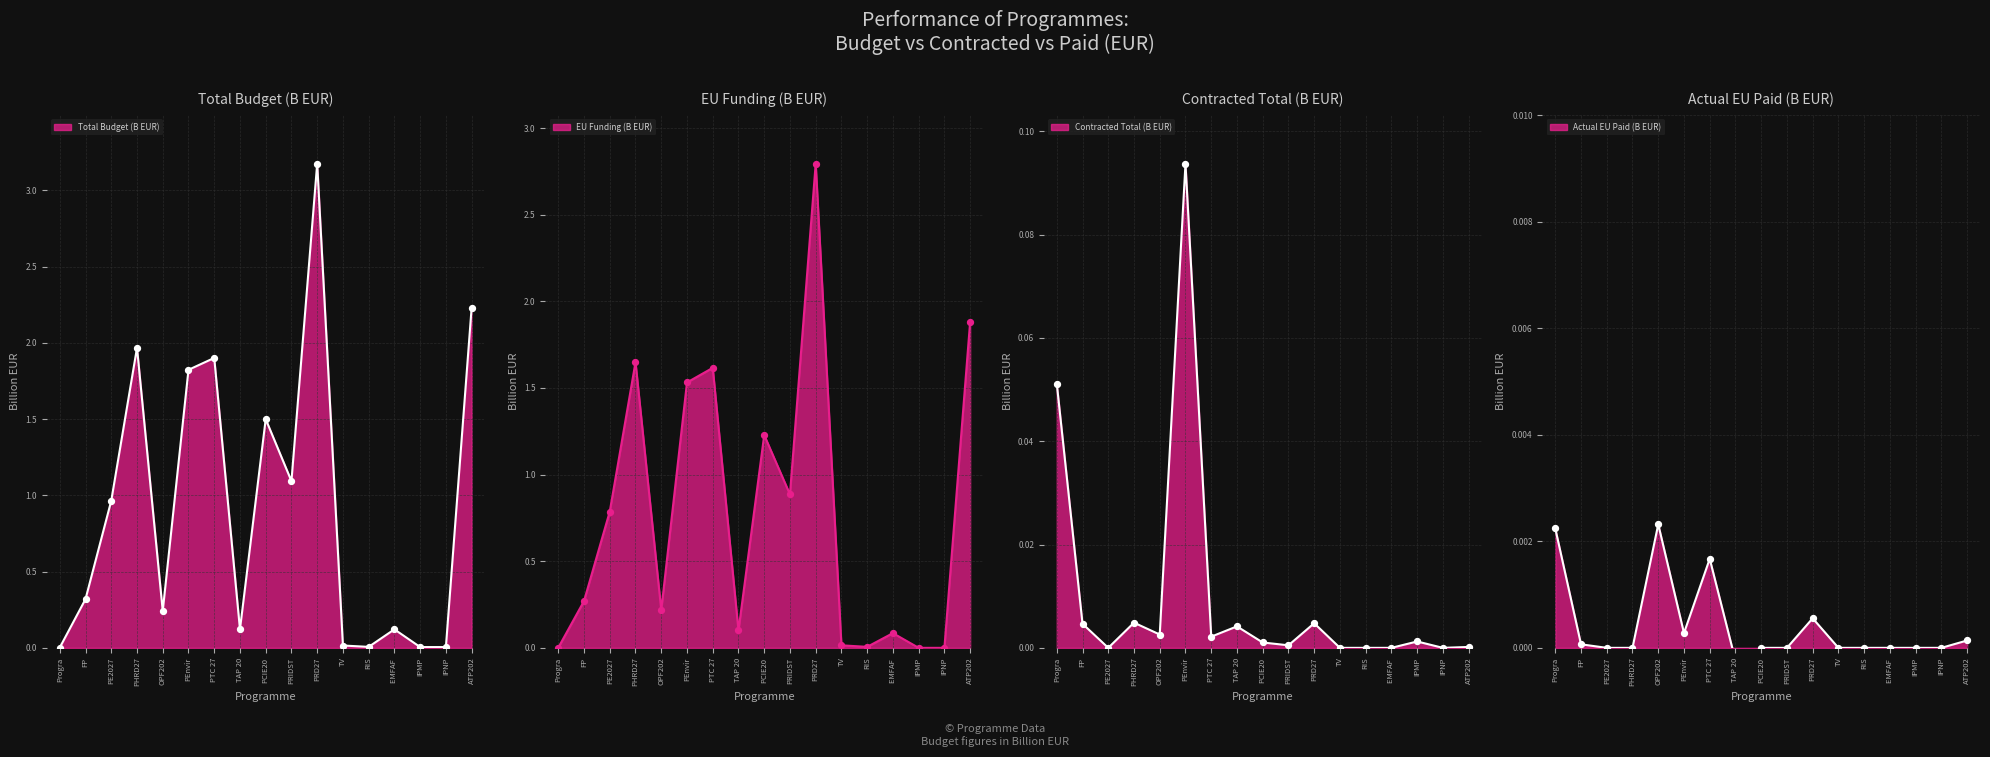

Which series contains the highest Y value?

Total Budget (B EUR) line